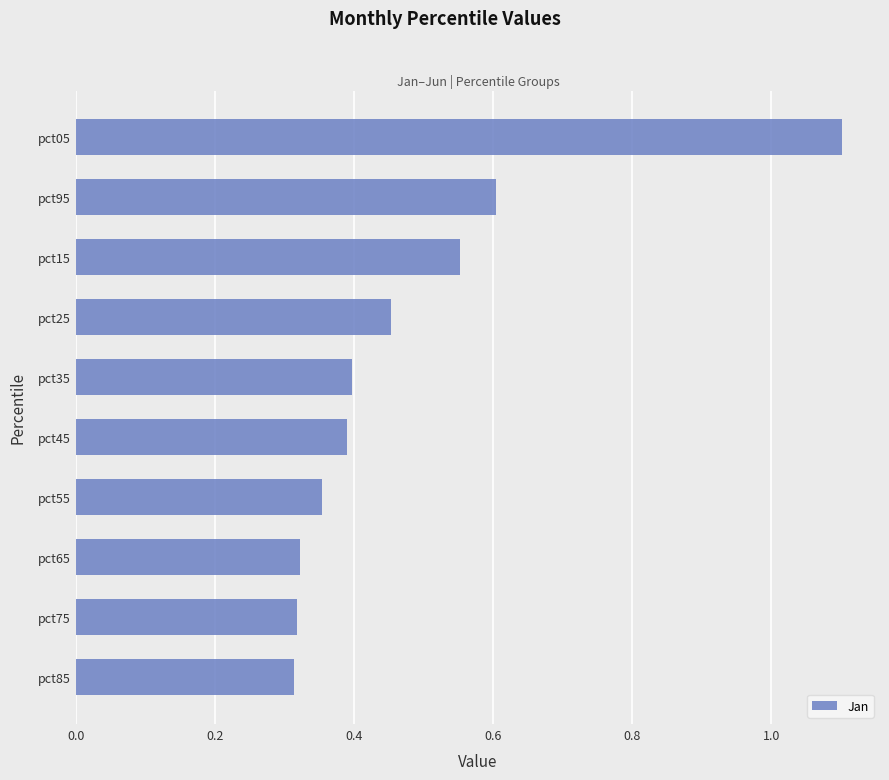

What is the sum of the values at pct25 and pct45?

0.8